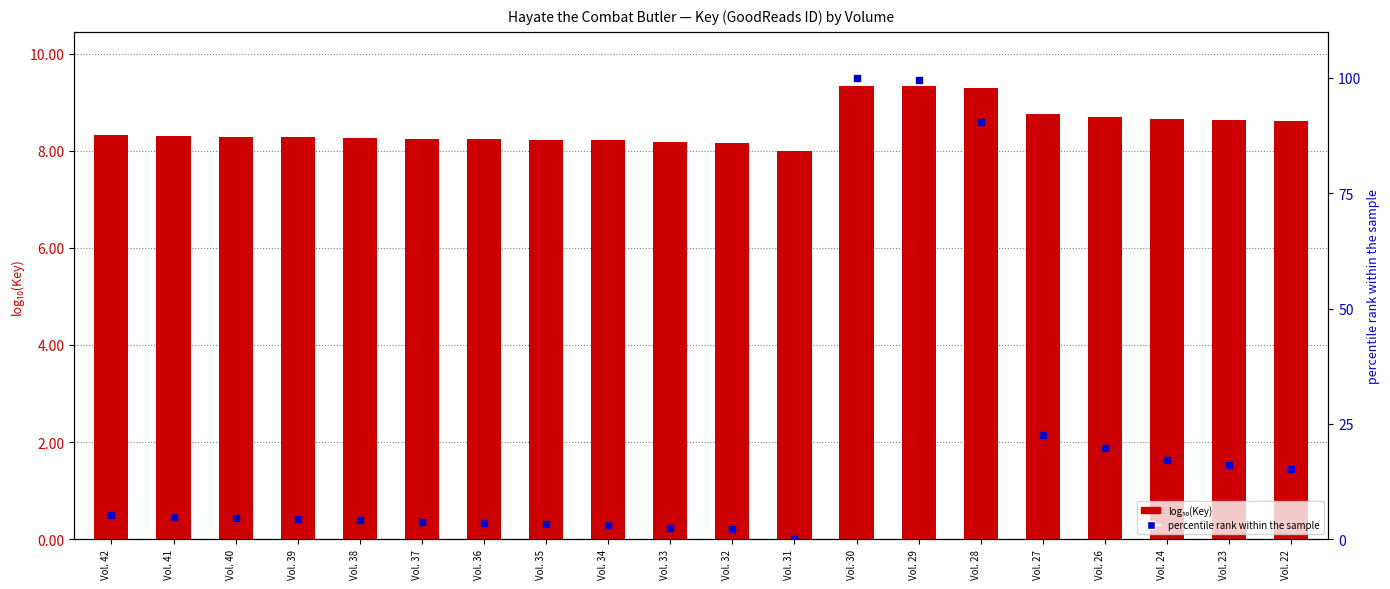

Which series reaches the maximum Y coordinate?

percentile rank within the sample